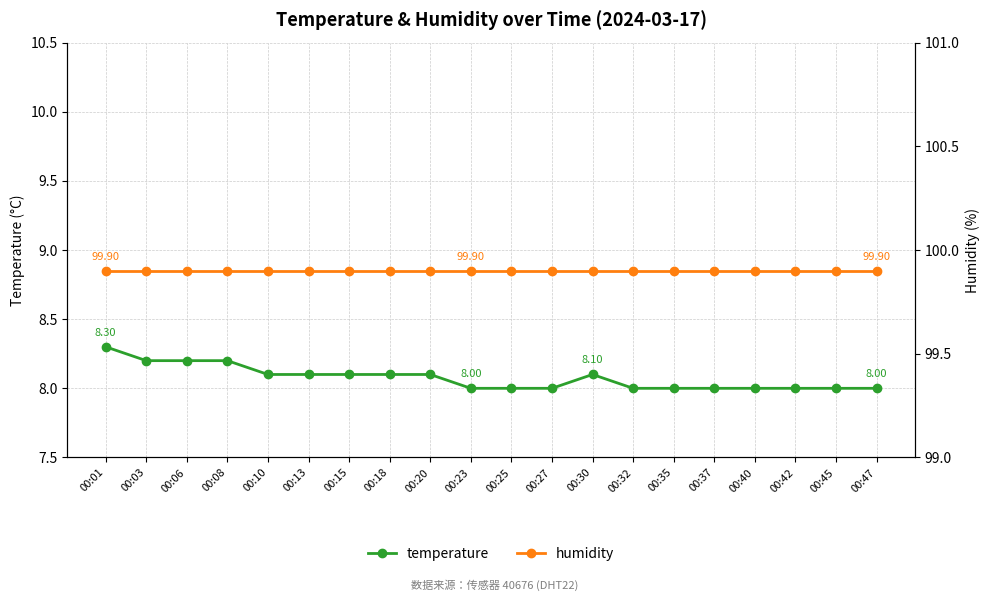

Where is humidity nearest to the value 99?

00:01